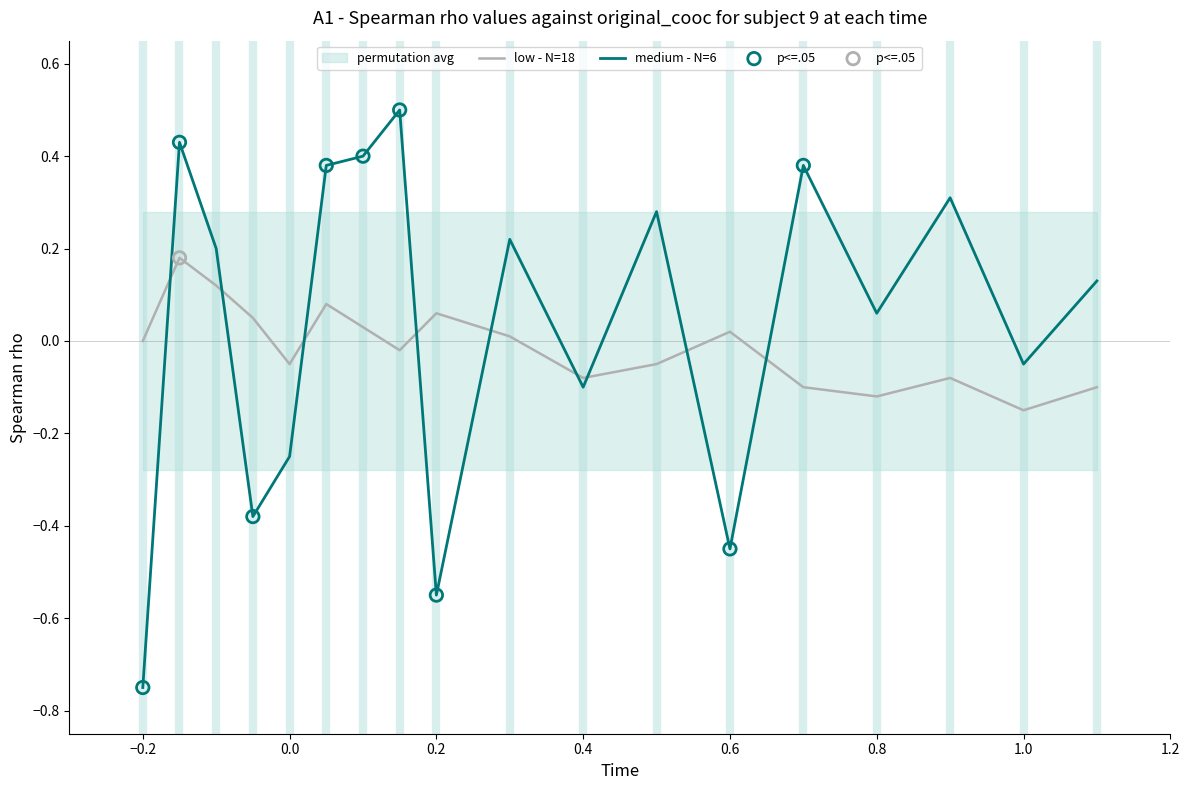

Which series reaches the maximum Y coordinate?

medium - N=6